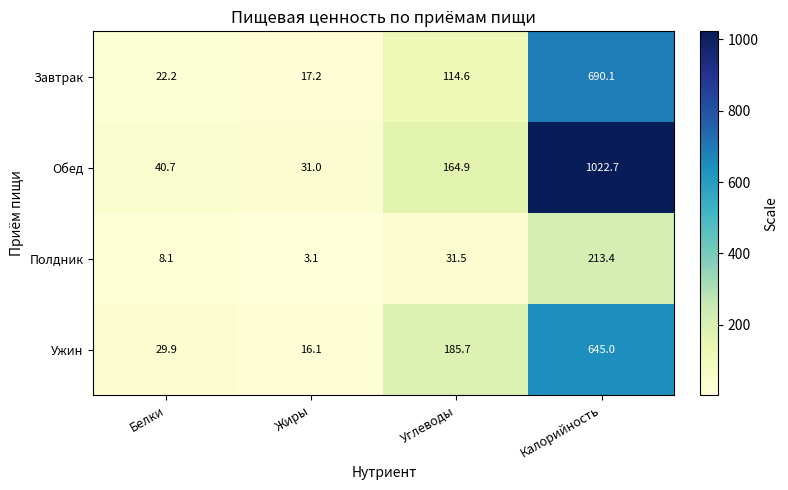

Reading left to right, extract all data points from this chart.

Завтрак: Белки=22.2	Жиры=17.2	Углеводы=114.6	Калорийность=690.1
Обед: Белки=40.7	Жиры=31.0	Углеводы=164.9	Калорийность=1022.7
Полдник: Белки=8.1	Жиры=3.1	Углеводы=31.5	Калорийность=213.4
Ужин: Белки=29.9	Жиры=16.1	Углеводы=185.7	Калорийность=645.0